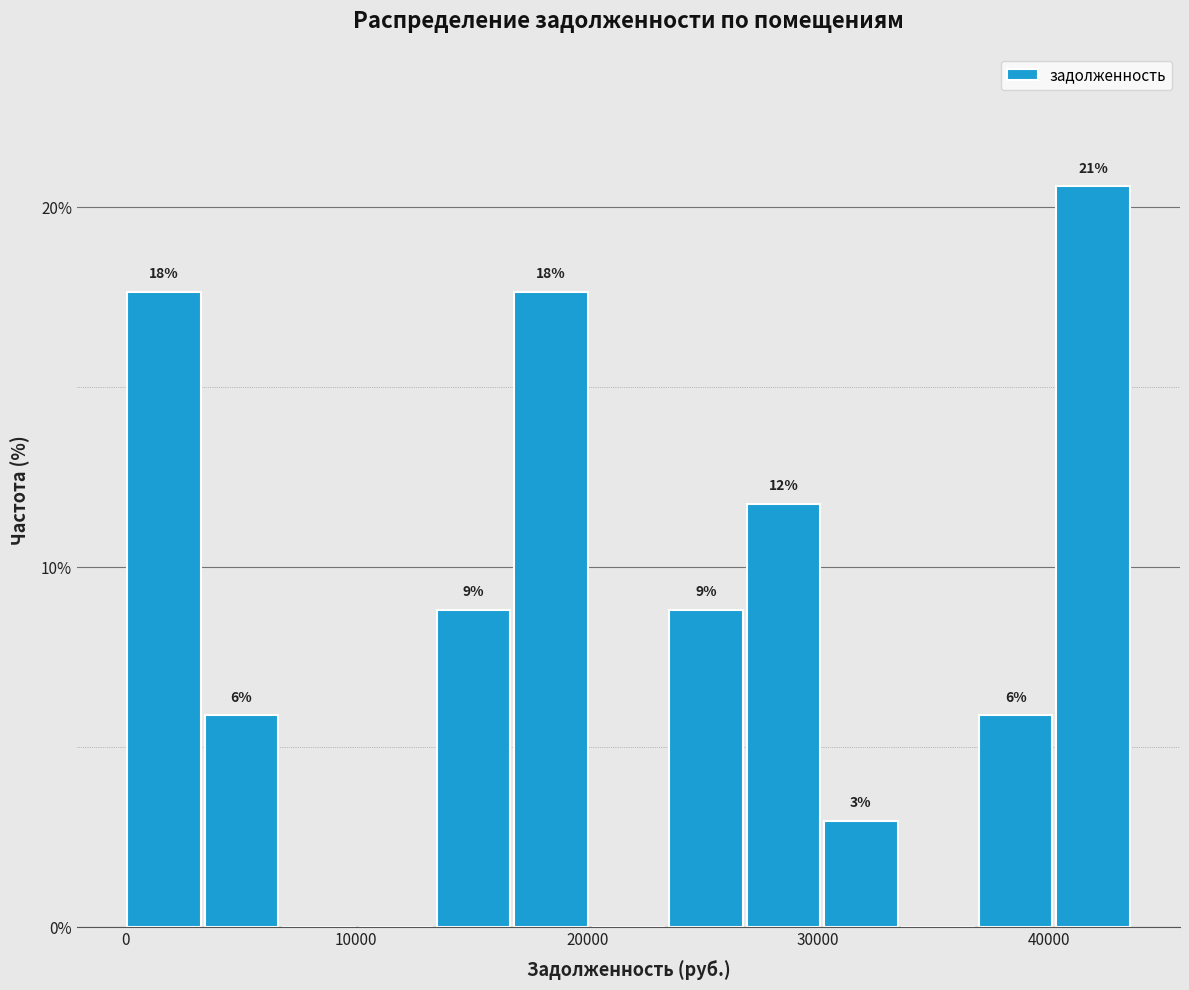

Around what value on the x-axis is the tallest bar? Give the approximate position of its centre, as read against the axis.

42000